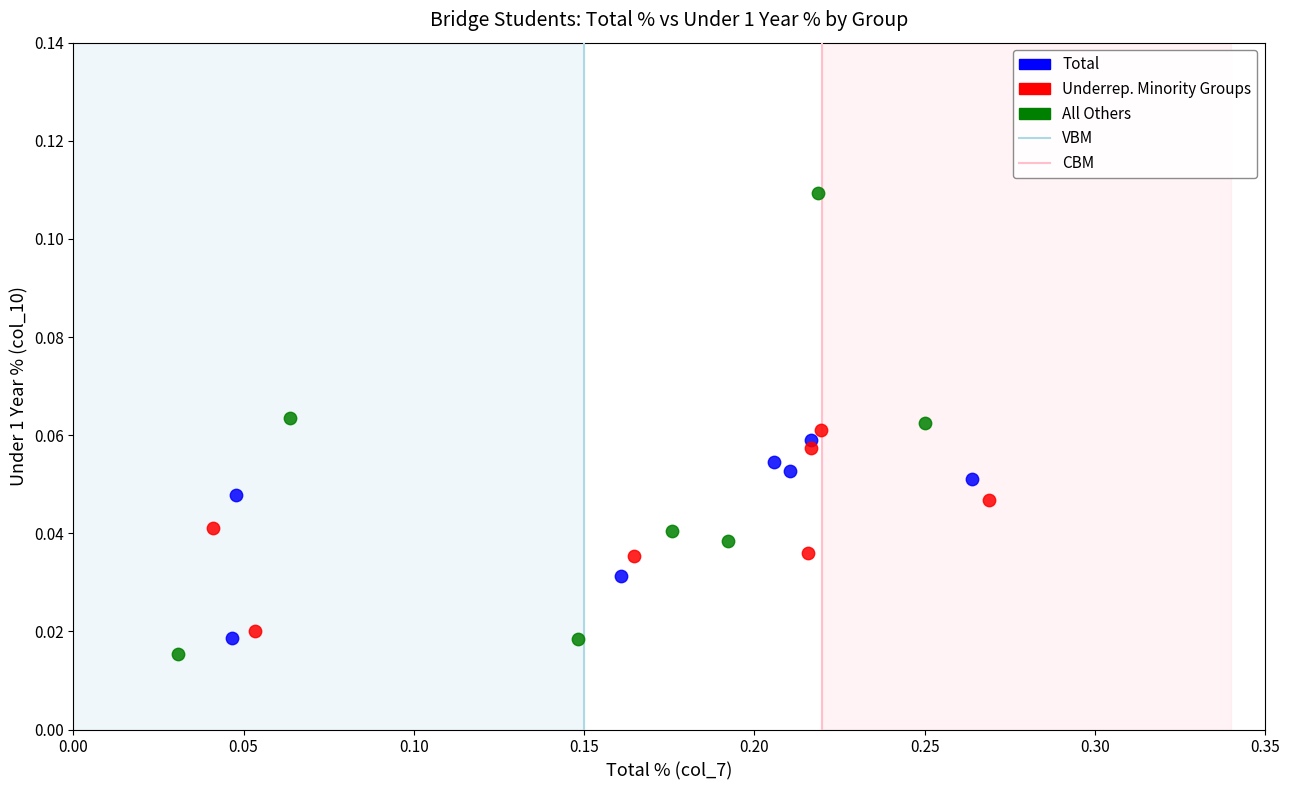

Which series has the widest spread of Y values?

All Others